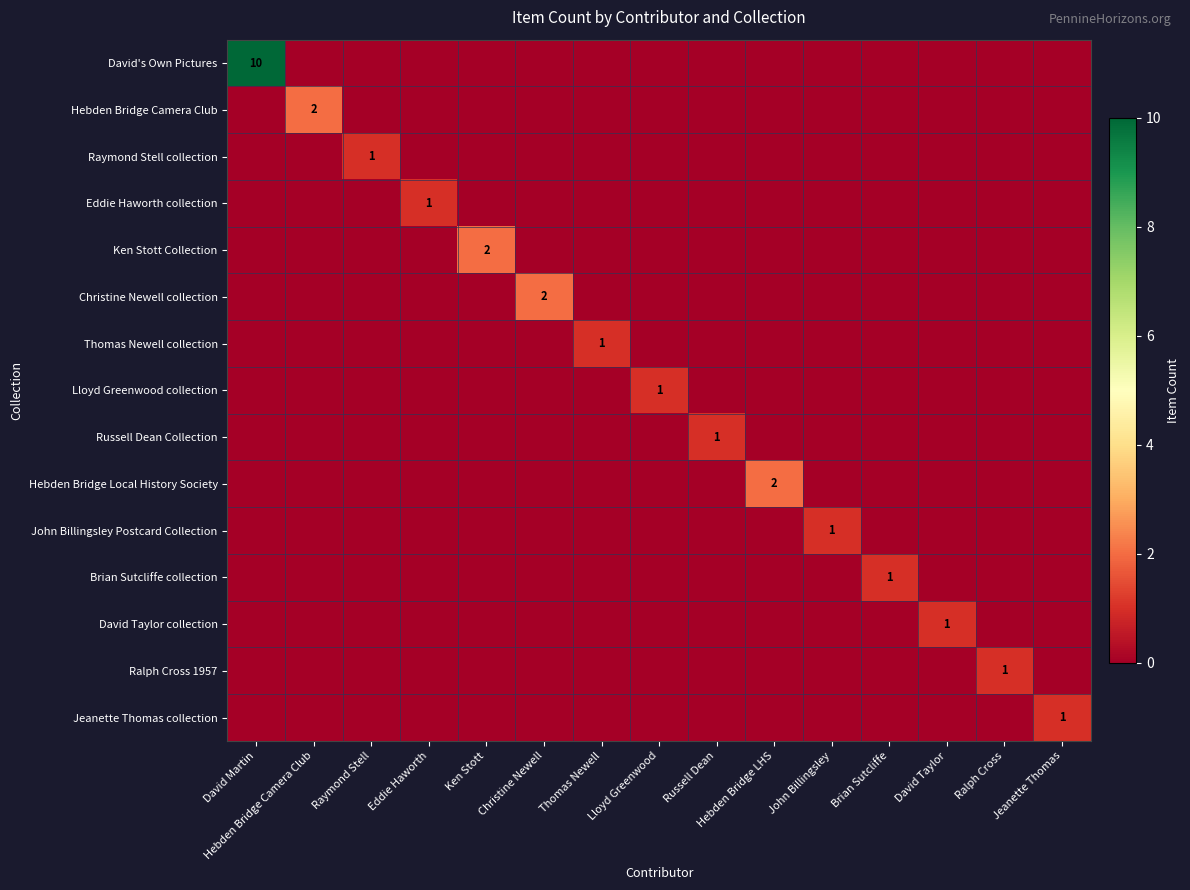

What is the total value across all series at Jeanette Thomas?

1